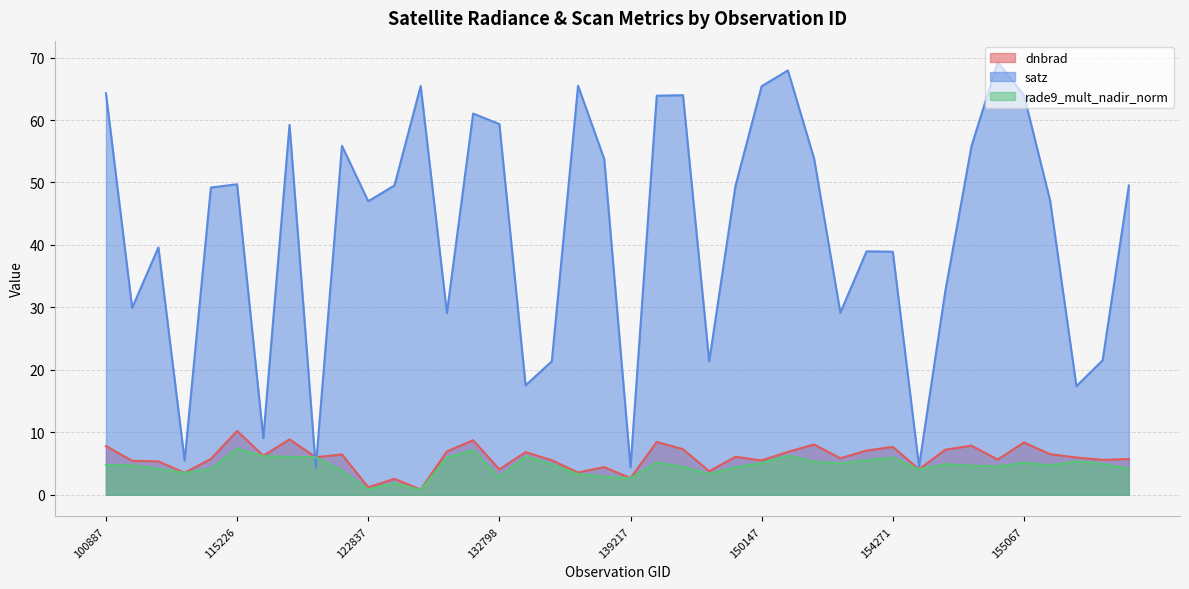

True or false: satz has a value of 32.5 at 154660.

True